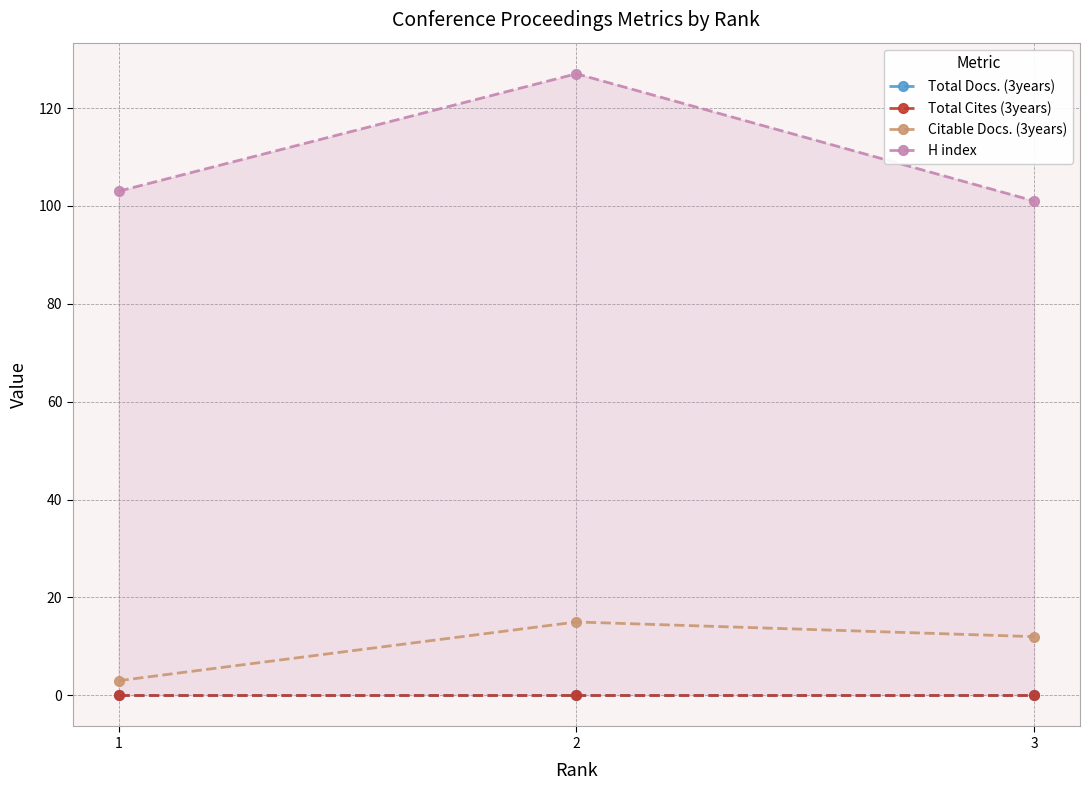

How many lines are shown in the chart?

4